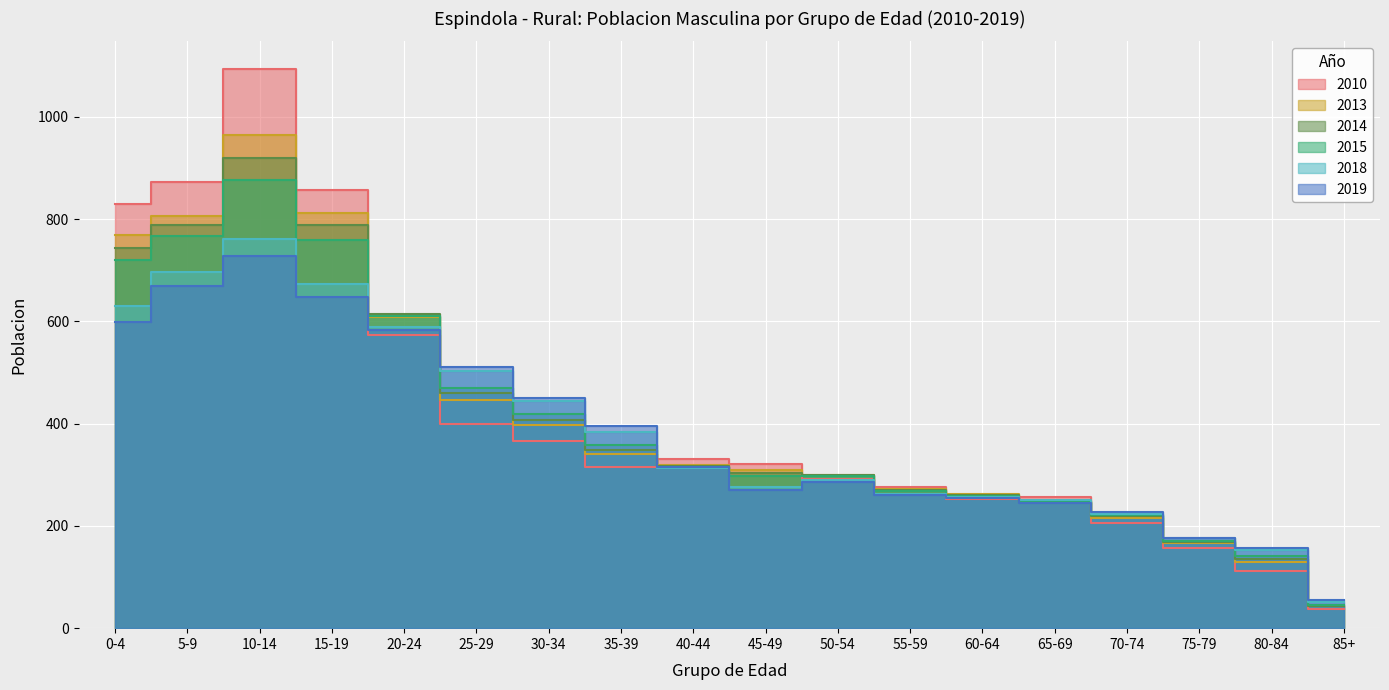

After their last crossing, which series has the higher values: 2014 or 2015?

2015